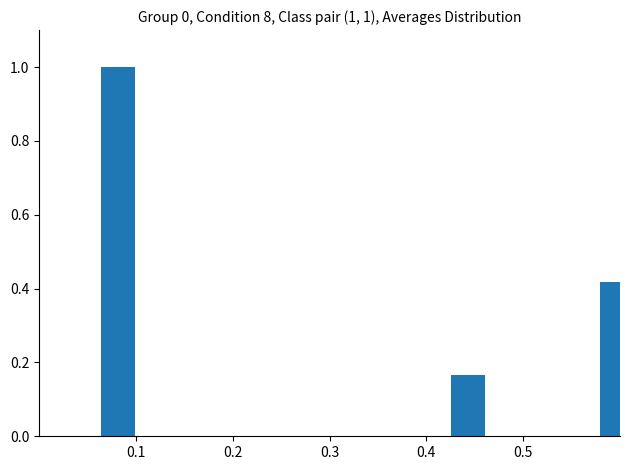

What is the maximum value shown in the chart?

1.0